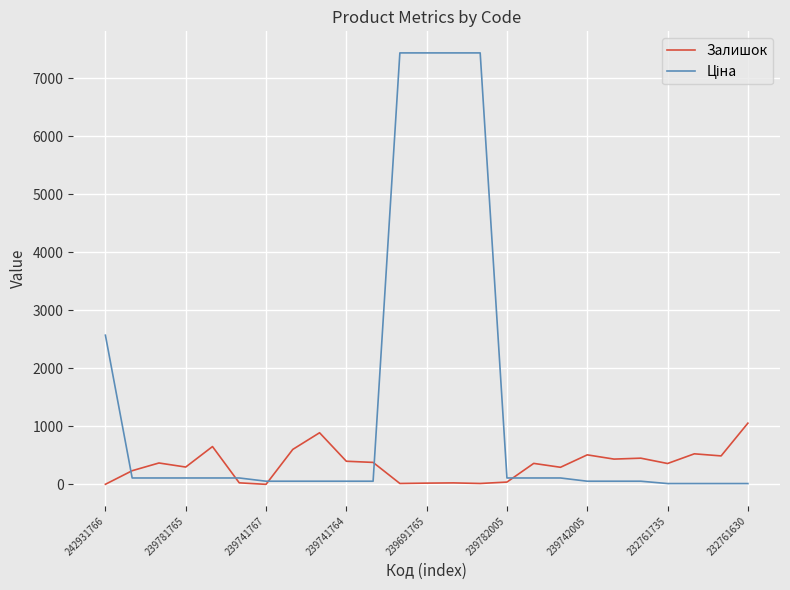

What is the greatest value displayed?

7436.2